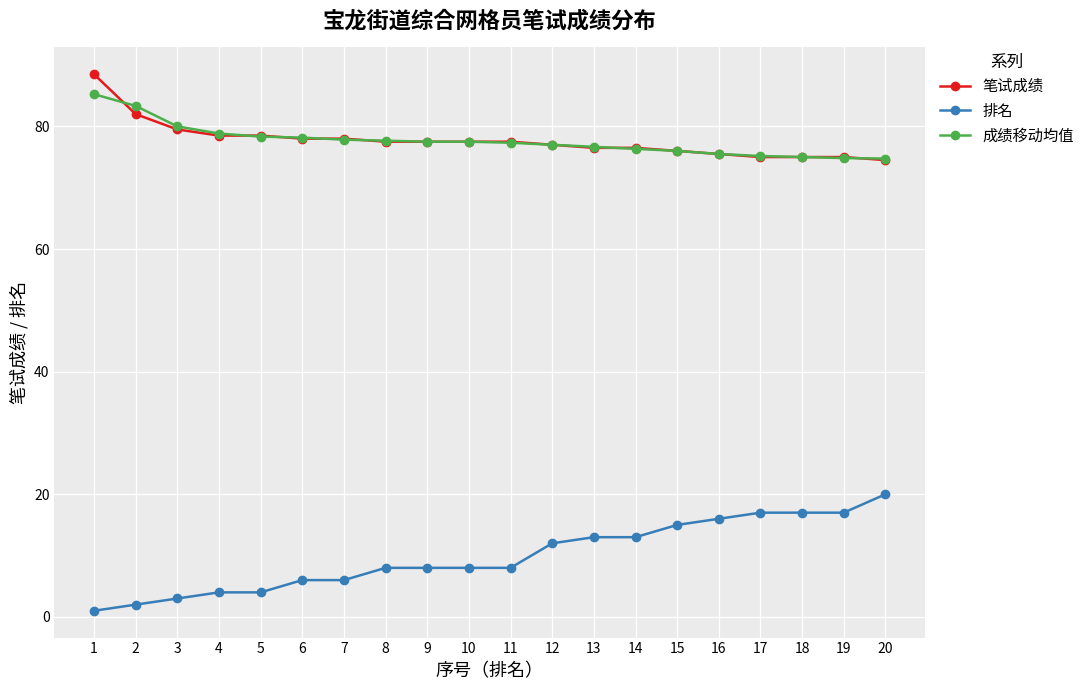

At which category is the sum across all series the highest?

1